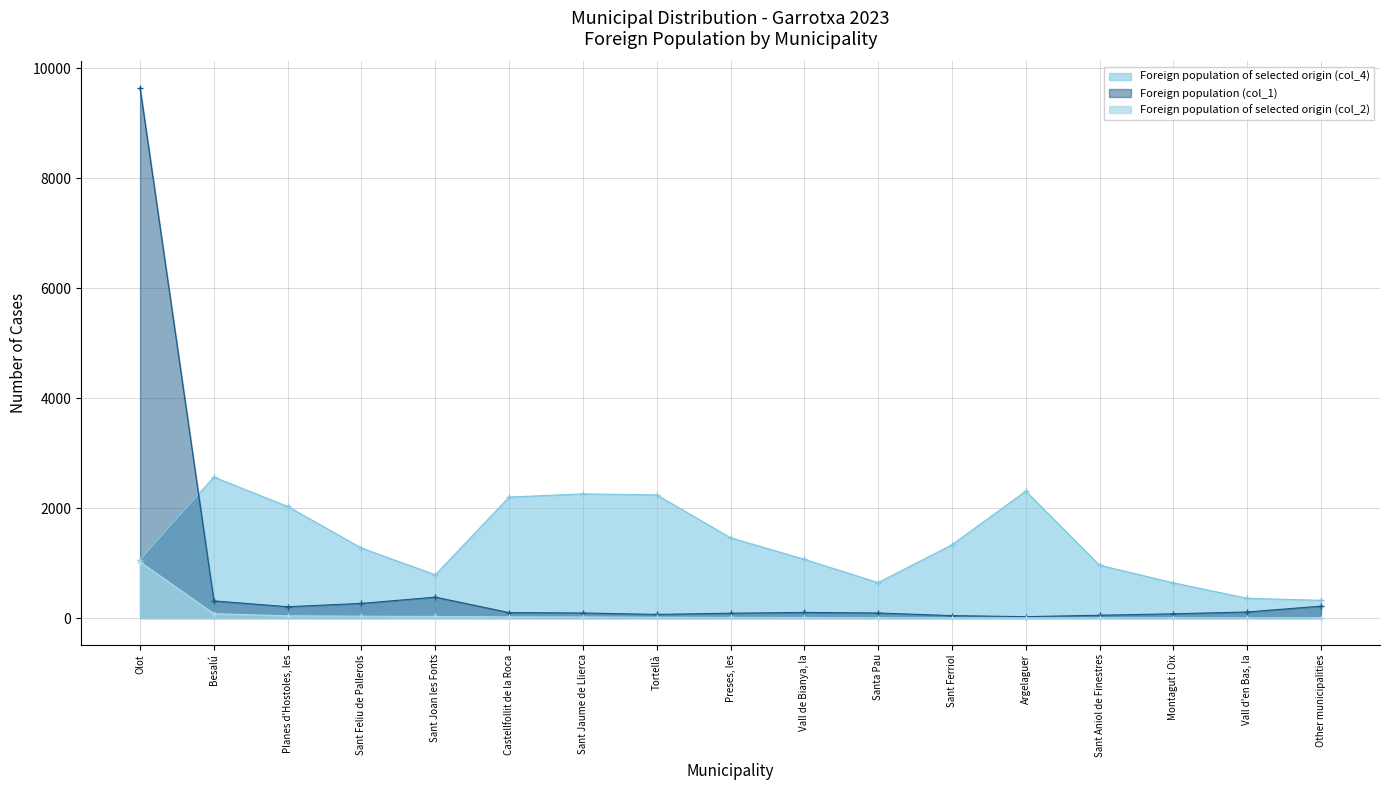

The Foreign population of selected origin (col_4) series shows 203 at Montagut i Oix. True or false?

False